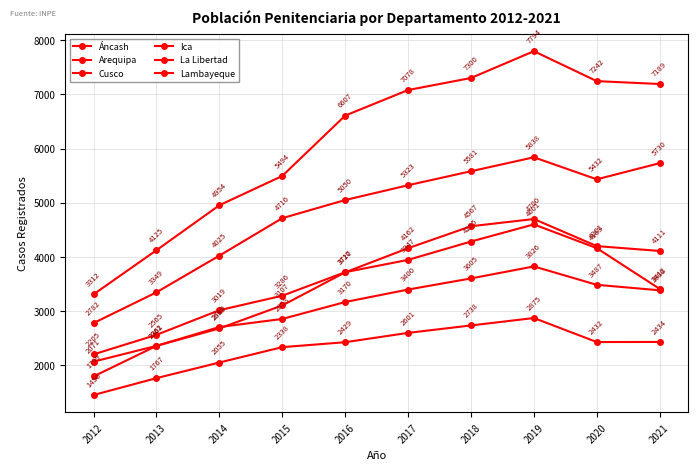

How many lines are shown in the chart?

6